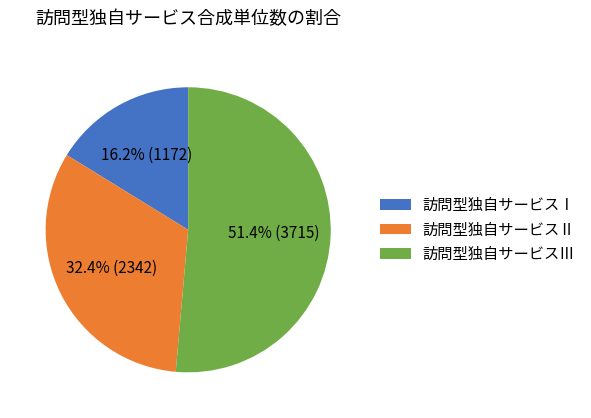

To the nearest percent, what percentage of the pie is 訪問型独自サービスⅠ?

16%